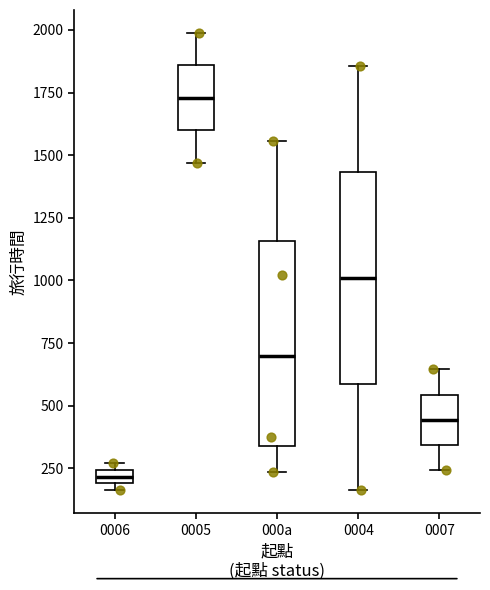

Which box has the highest median line?

0005